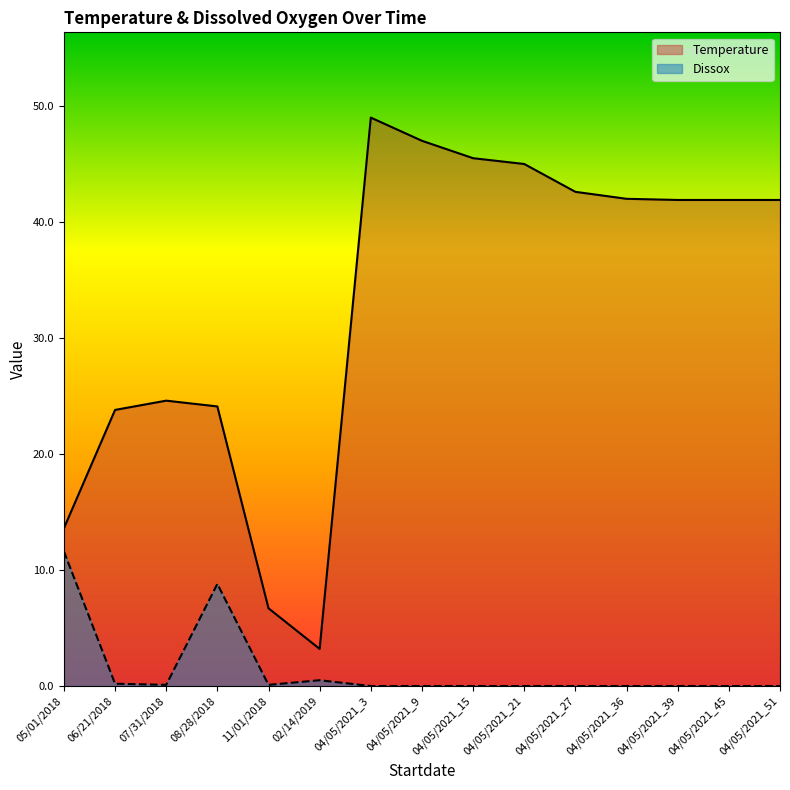

Reading left to right, list all the values displayed in this chart.

Temperature: 05/01/2018=13.6	06/21/2018=23.8	07/31/2018=24.6	08/28/2018=24.1	11/01/2018=6.7	02/14/2019=3.2	04/05/2021_3=49.0	04/05/2021_9=47.0	04/05/2021_15=45.5	04/05/2021_21=45.0	04/05/2021_27=42.6	04/05/2021_36=42.0	04/05/2021_39=41.9	04/05/2021_45=41.9	04/05/2021_51=41.9
Dissox: 05/01/2018=11.6	06/21/2018=0.2	07/31/2018=0.1	08/28/2018=8.8	11/01/2018=0.1	02/14/2019=0.5	04/05/2021_3=0.0	04/05/2021_9=0.0	04/05/2021_15=0.0	04/05/2021_21=0.0	04/05/2021_27=0.0	04/05/2021_36=0.0	04/05/2021_39=0.0	04/05/2021_45=0.0	04/05/2021_51=0.0